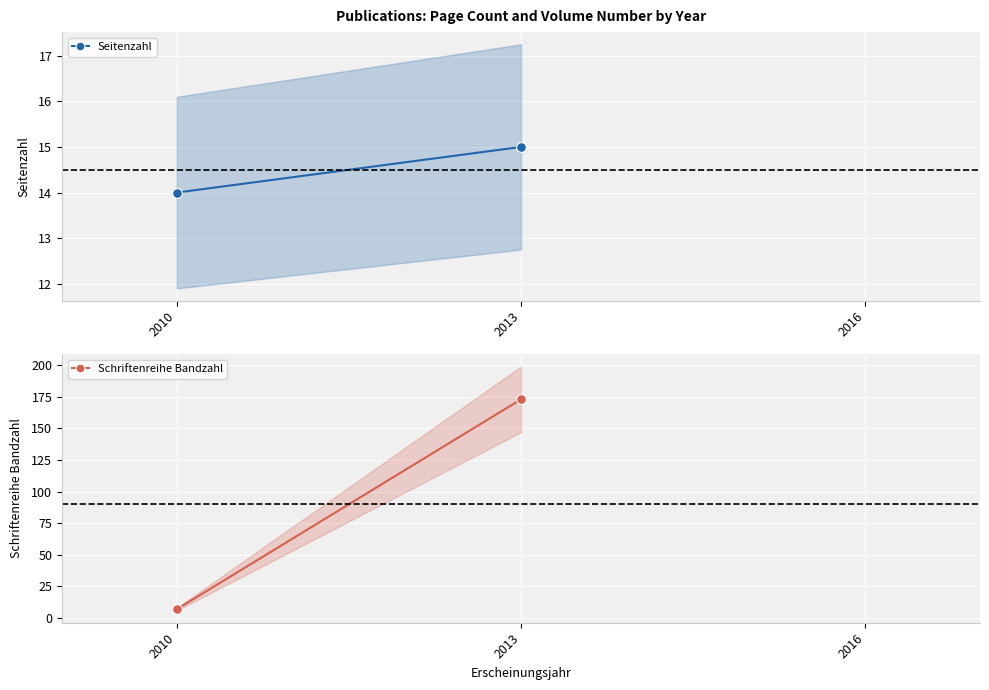

How many data points in Schriftenreihe Bandzahl are less than 173?

1